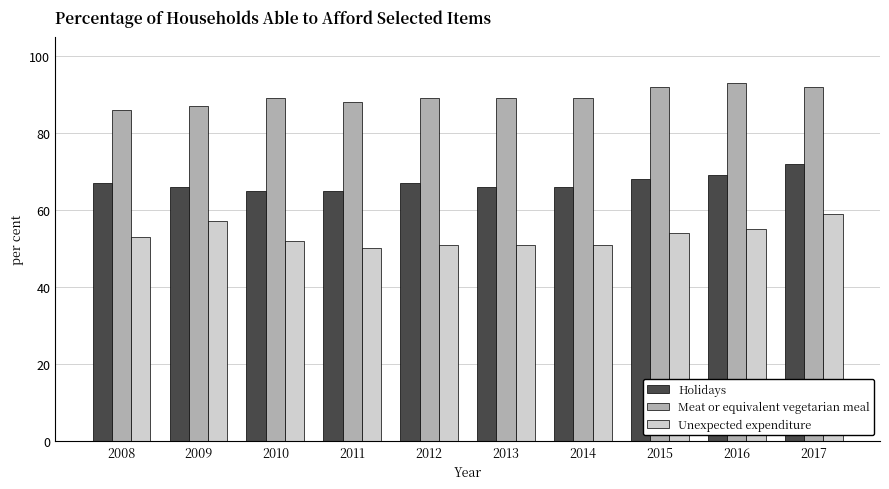

How many data points in Holidays are less than 67?

5